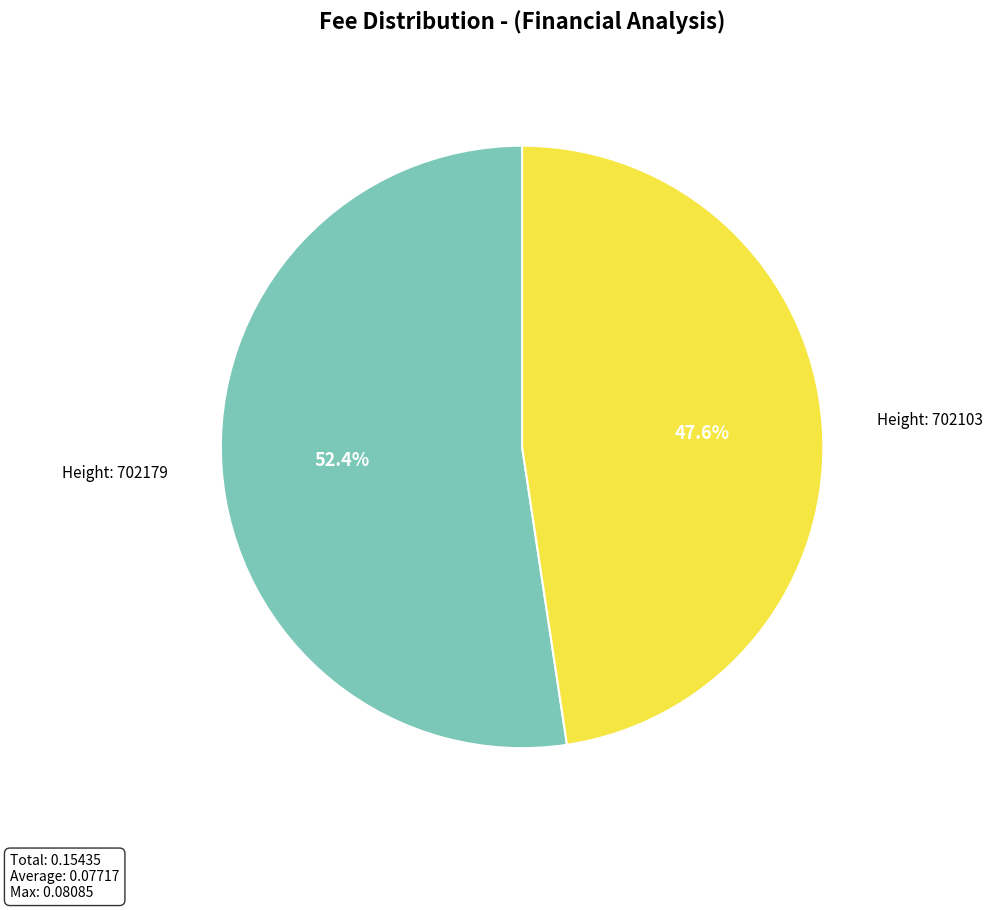

How many segments does this pie chart have?

2